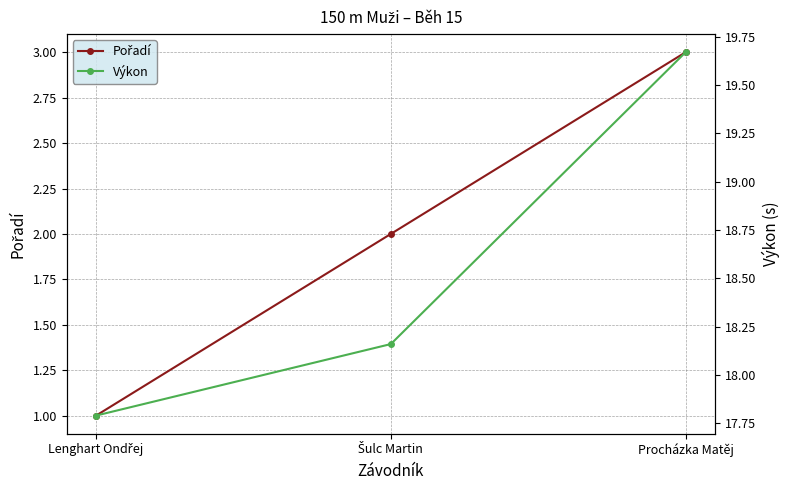

Is it true that Výkon equals 18.2 at Šulc Martin?

True